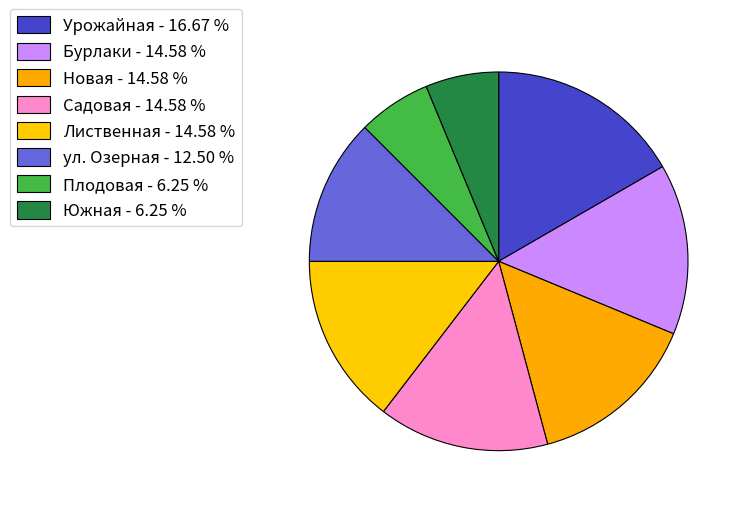

Is there any slice that represents more than half of the pie?

No